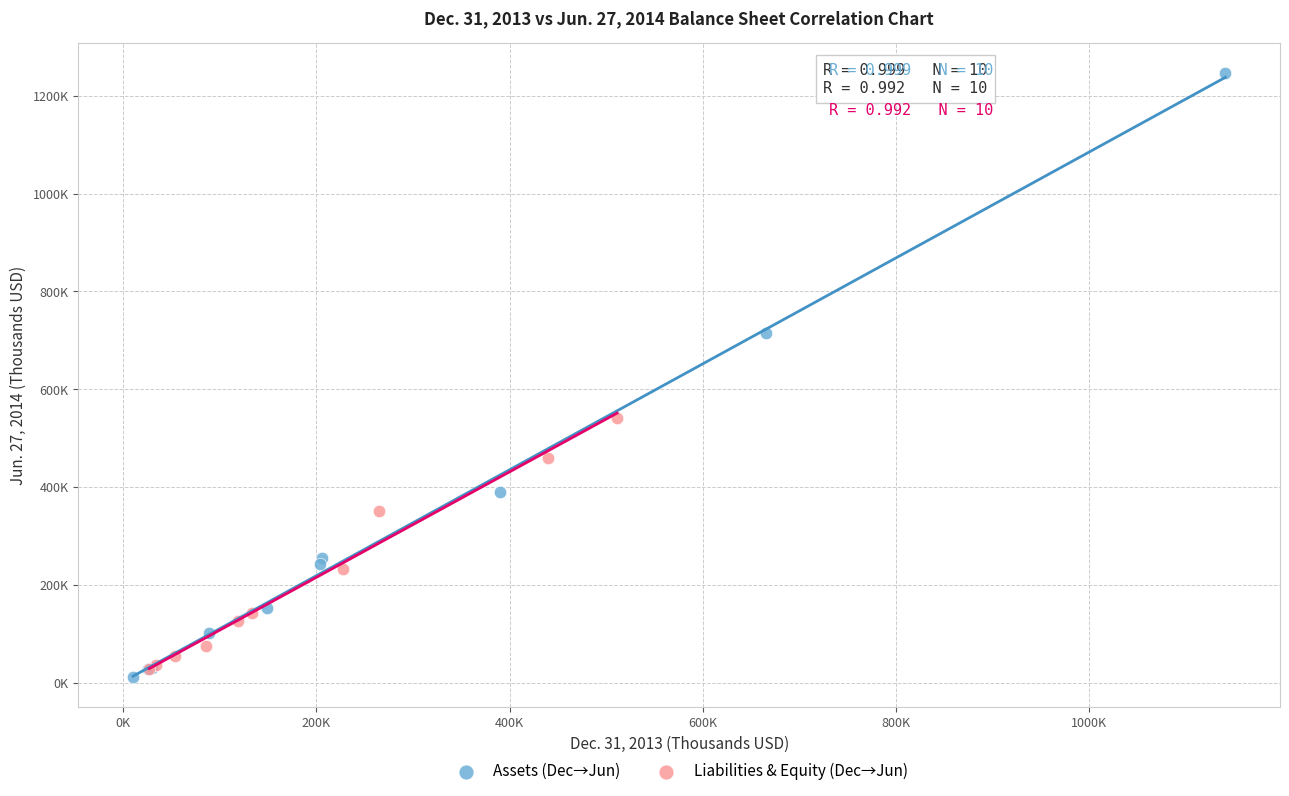

What are all the series names shown in the legend?

Assets (Dec→Jun), Liabilities & Equity (Dec→Jun)